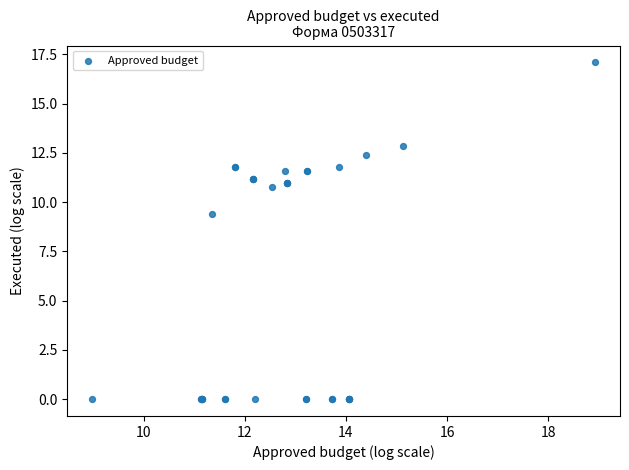

What Y value in the scatter plot is closest to 8?

9.4